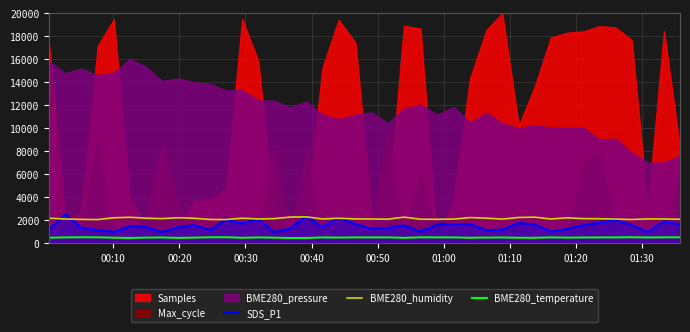

True or false: BME280_temperature and BME280_humidity intersect in this chart.

False